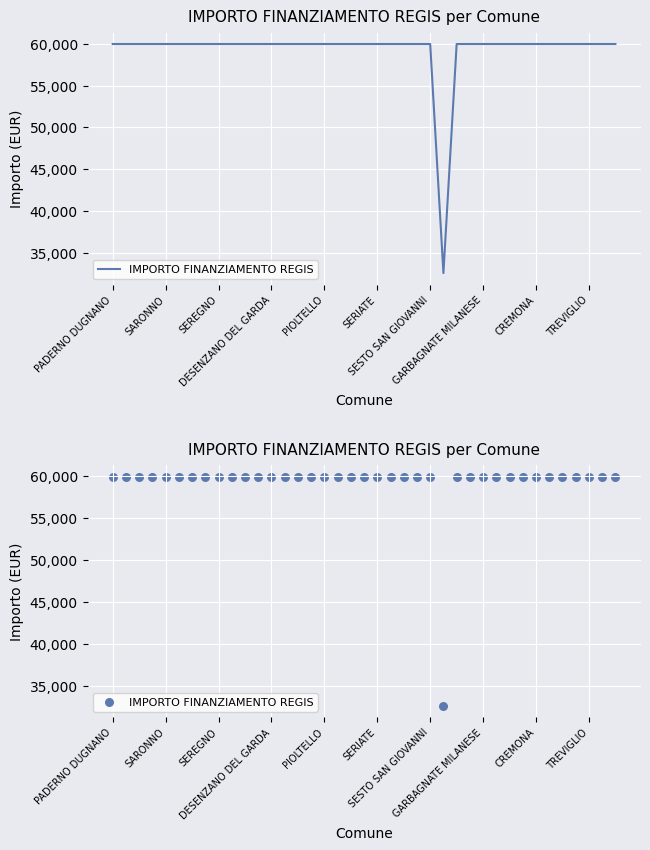

What is the ratio of the value at SERIATE to the value at 14?

1.0